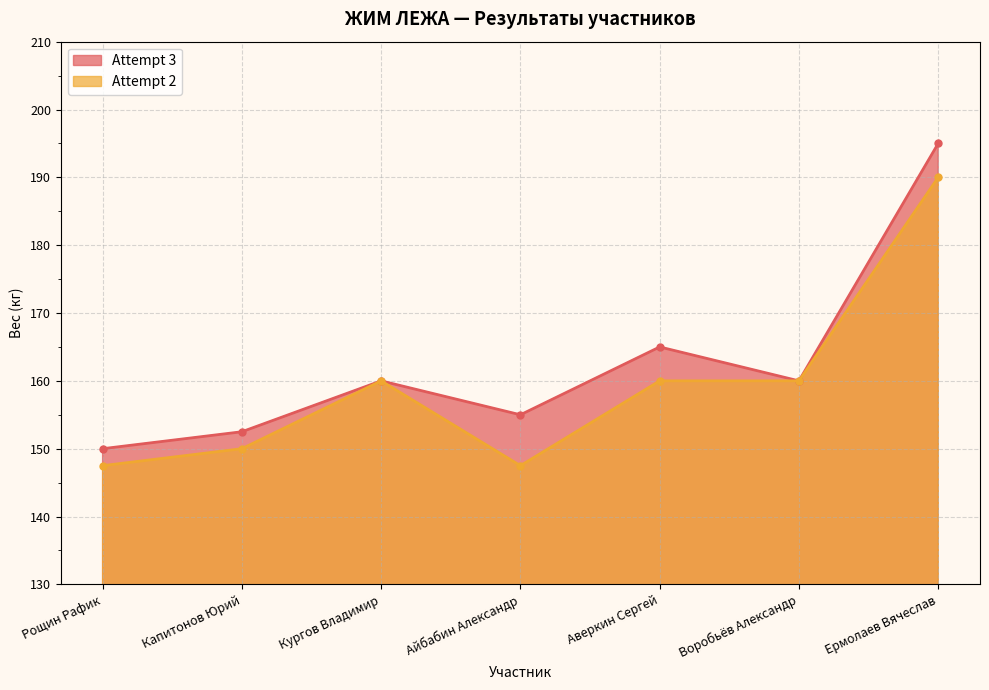

Where is the first local minimum for Attempt 3?

Айбабин Александр